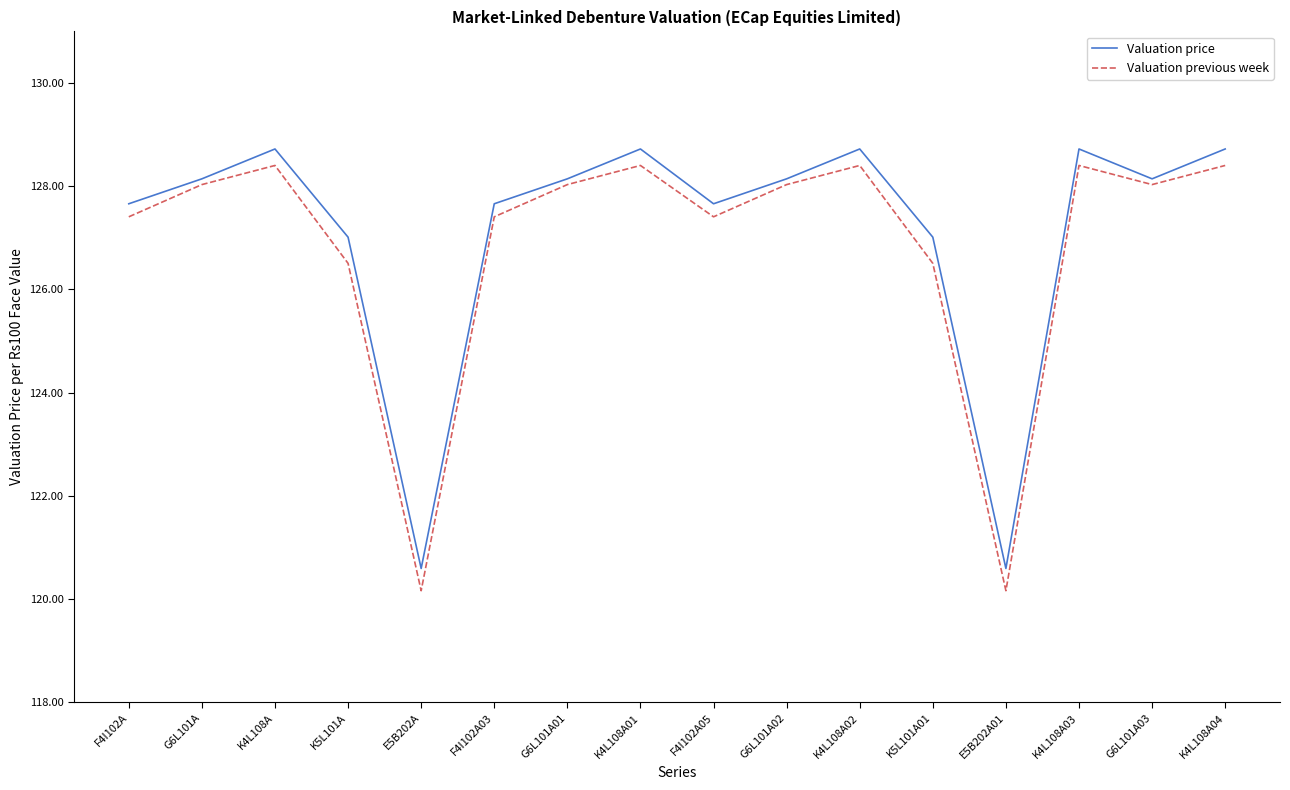

At how many categories does at least one series exceed 123?

14